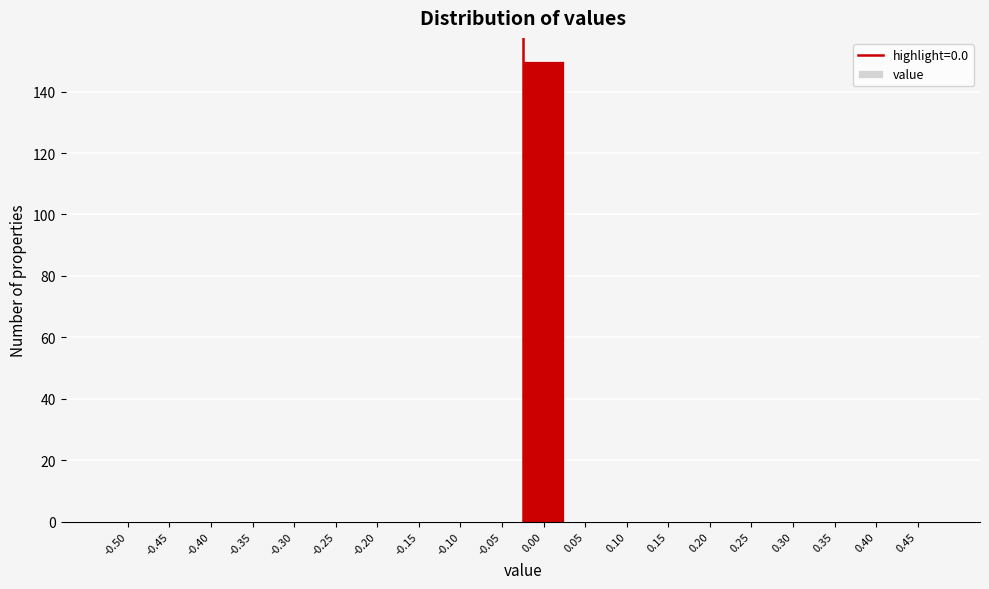

Reading right to left, extract all data points from this chart.

0.45=0	0.40=0	0.35=0	0.30=0	0.25=0	0.20=0	0.15=0	0.10=0	0.05=0	0.00=150	-0.05=0	-0.10=0	-0.15=0	-0.20=0	-0.25=0	-0.30=0	-0.35=0	-0.40=0	-0.45=0	-0.50=0